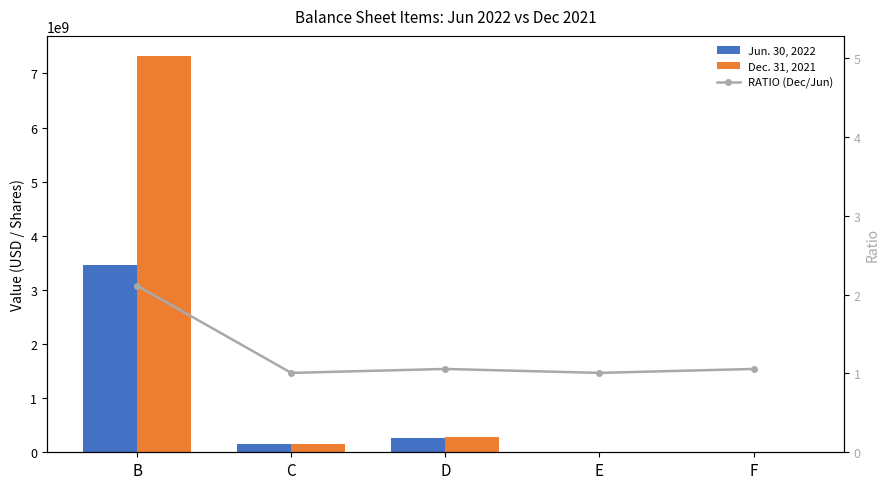

What is the value of the Jun. 30, 2022 bar at the 4th from the left?

6156180.0